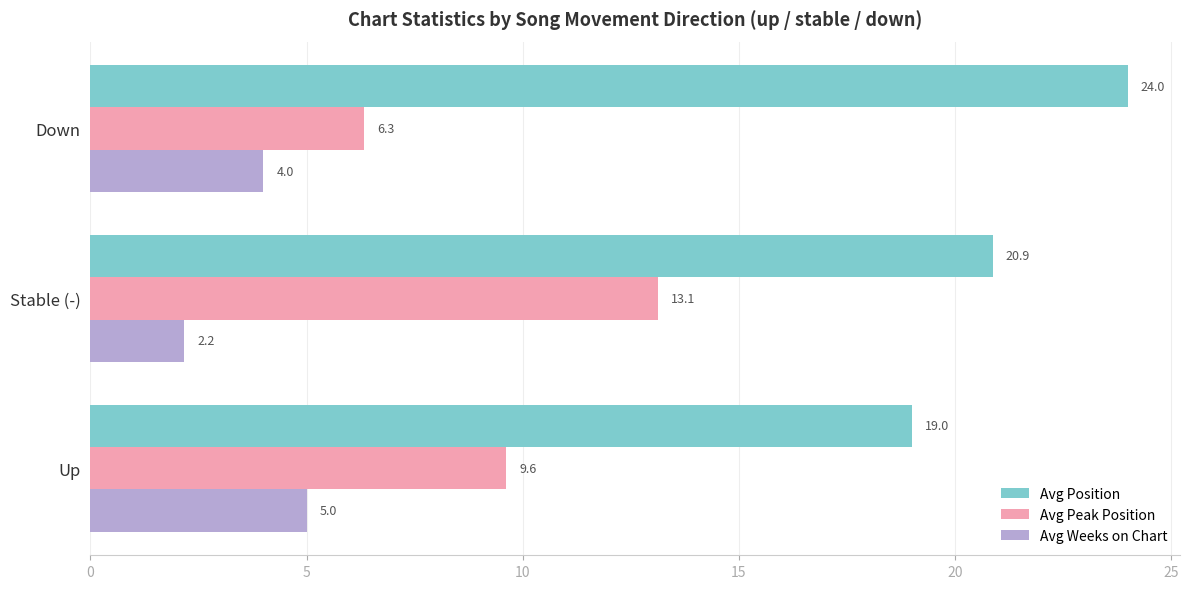

List the series in order of their overall mean, lowest first.

Avg Weeks on Chart, Avg Peak Position, Avg Position